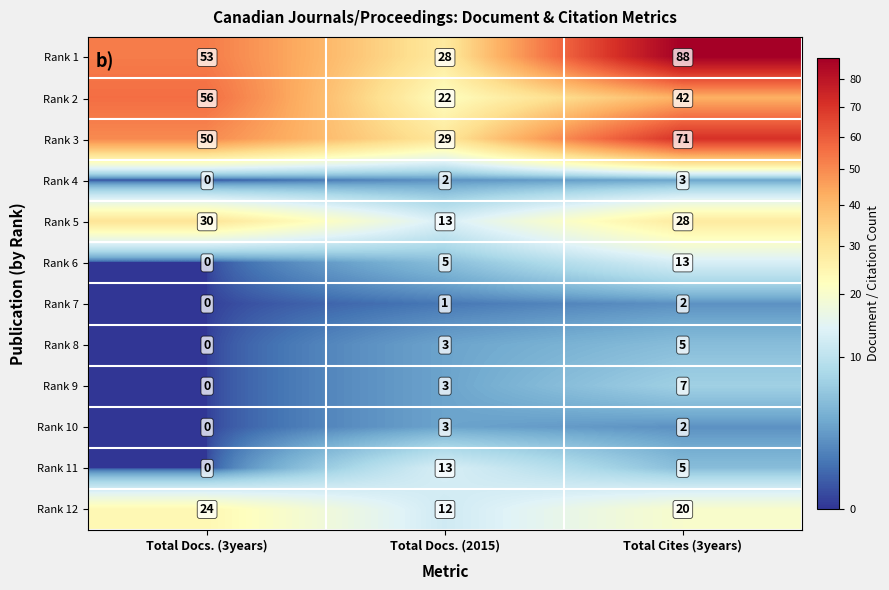

What is the spread (max minus min) of values at Total Docs. (2015)?

28